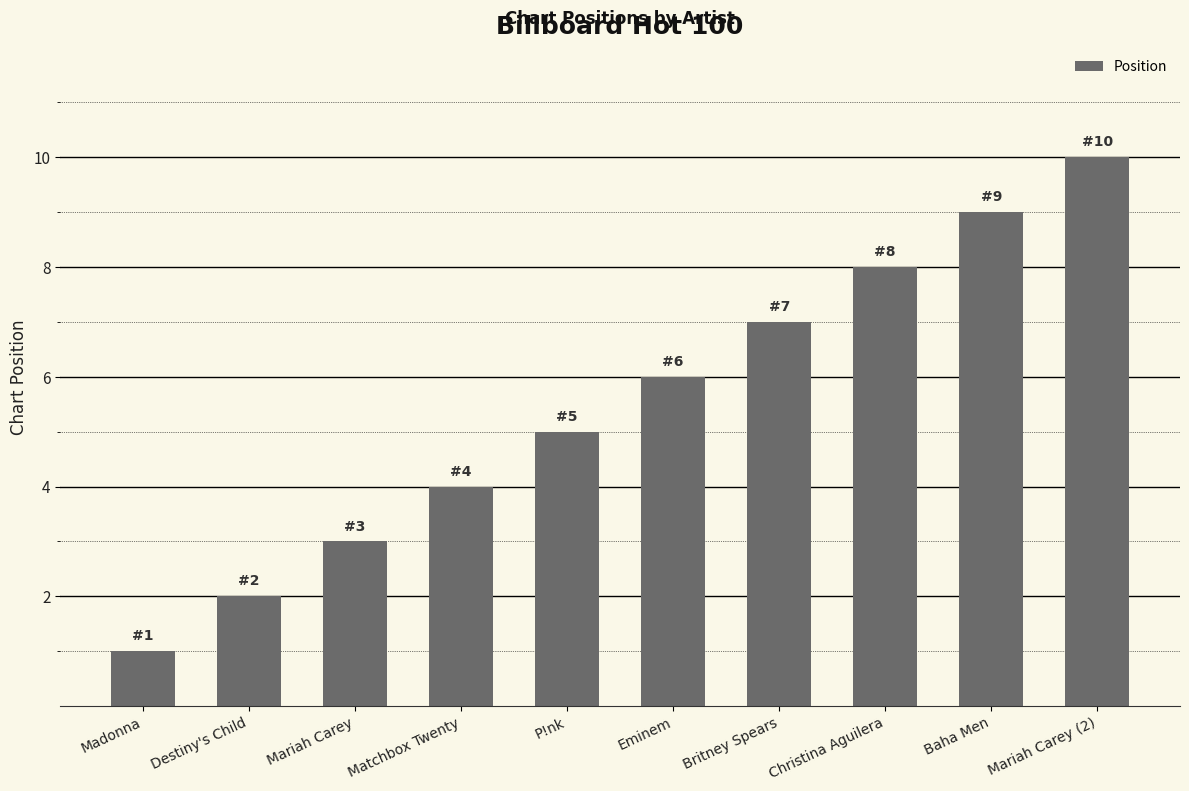

What position from the right is Christina Aguilera?

3